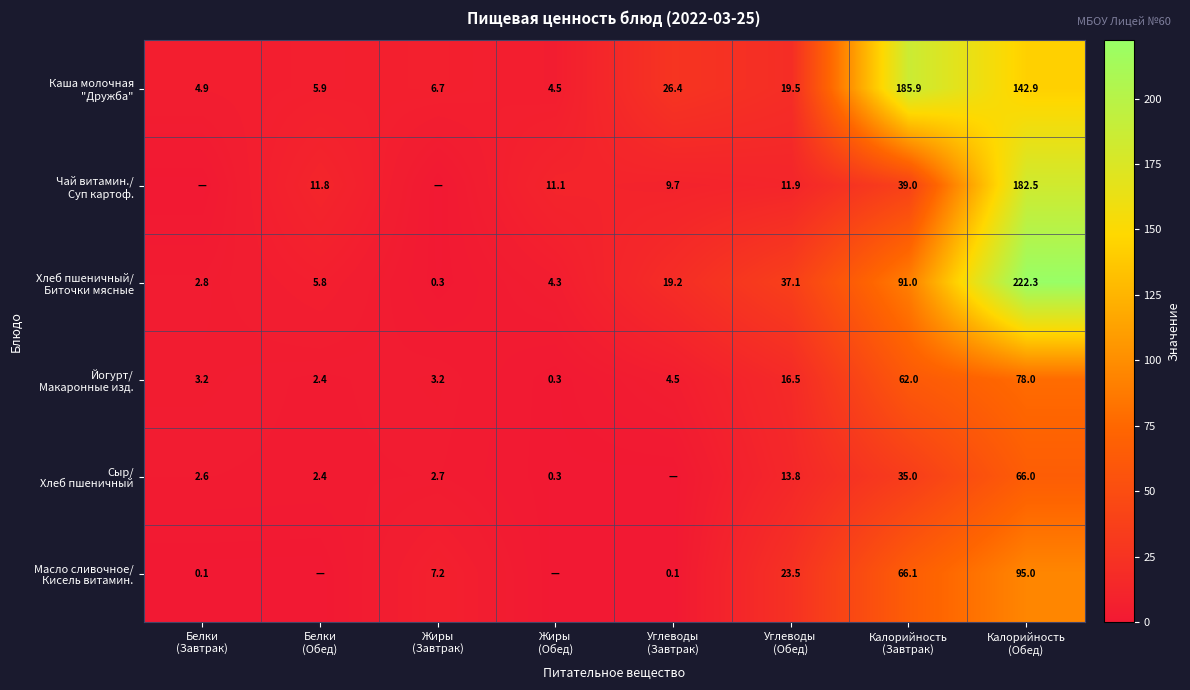

How many values in the Йогурт/ Макаронные изд. series are below 4?

4